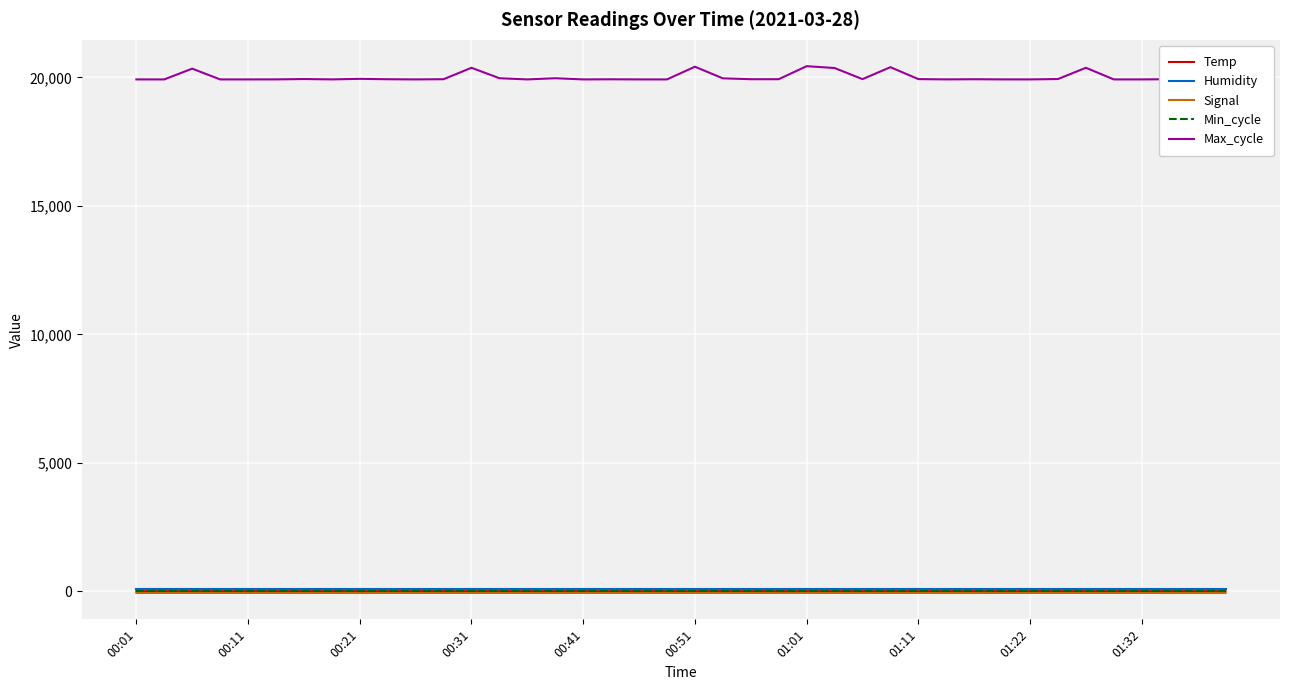

Which series has the largest total across all categories?

Max_cycle